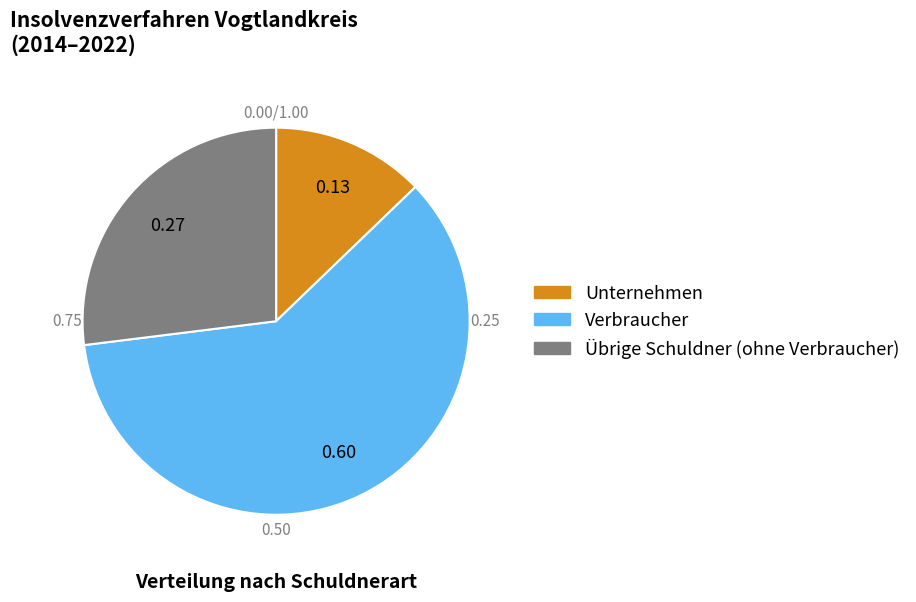

How many segments does this pie chart have?

3